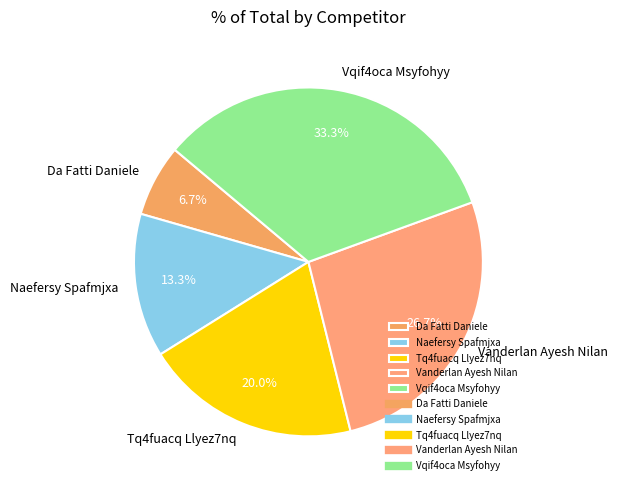

Does Da Fatti Daniele account for over 50% of the chart?

No